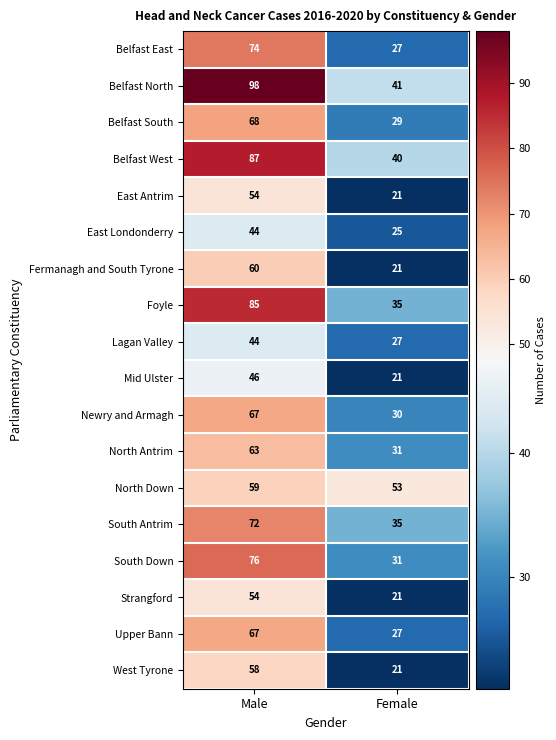

True or false: Strangford has a value of 5 at Female.

False